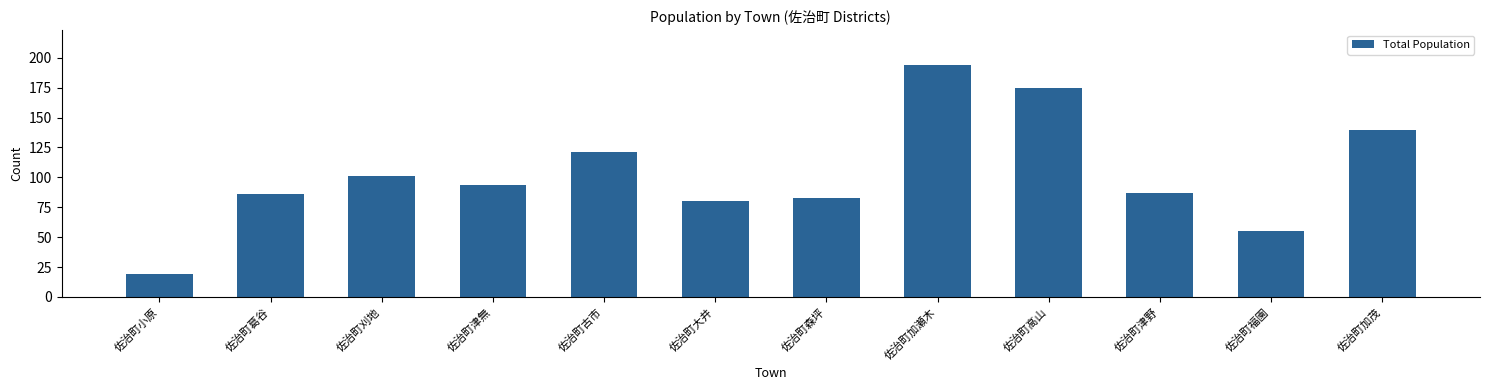

What is the difference between the values at 佐治町津無 and 佐治町森坪?

11